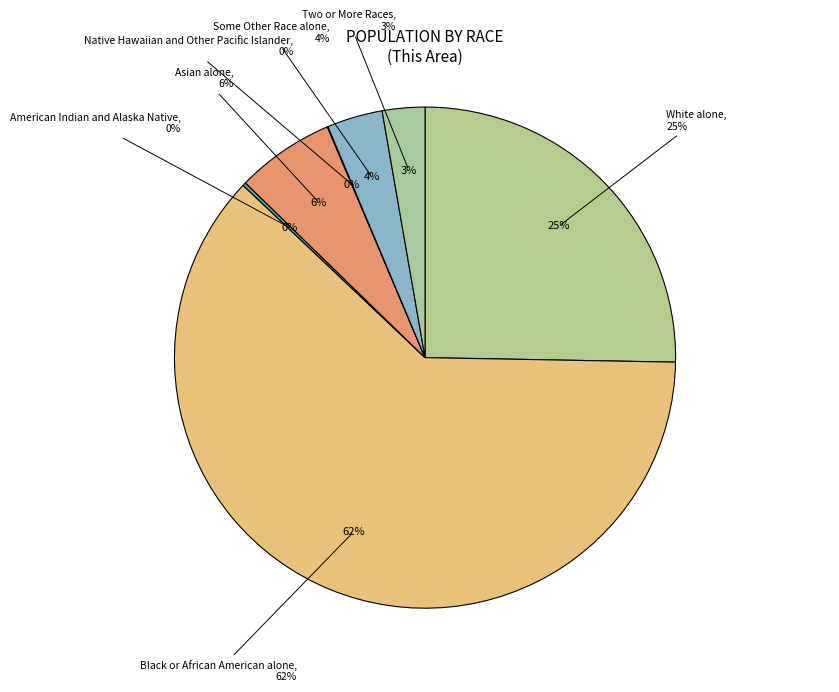

What is the ratio of the value at Asian alone to the value at Native Hawaiian and Other Pacific Islander?

139.7